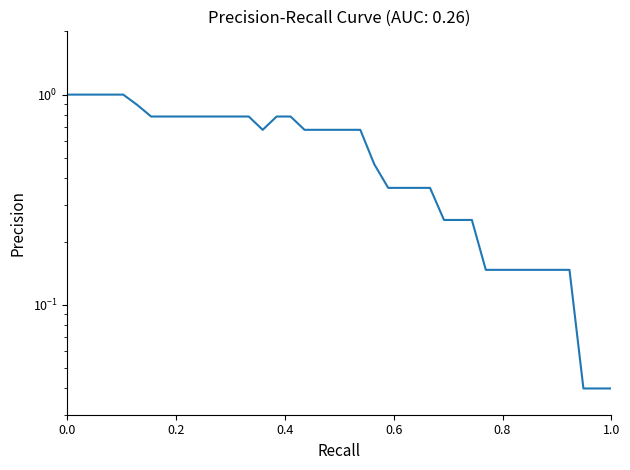

The chart shows a value of 0.3 at 9. True or false?

False